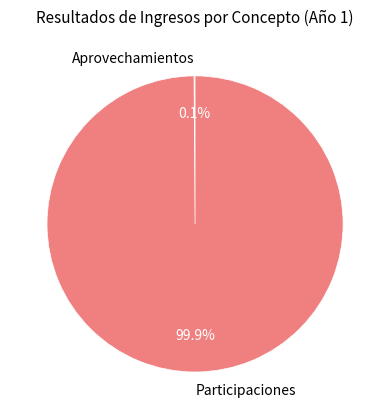

What portion of the pie excludes Participaciones?

0.1%